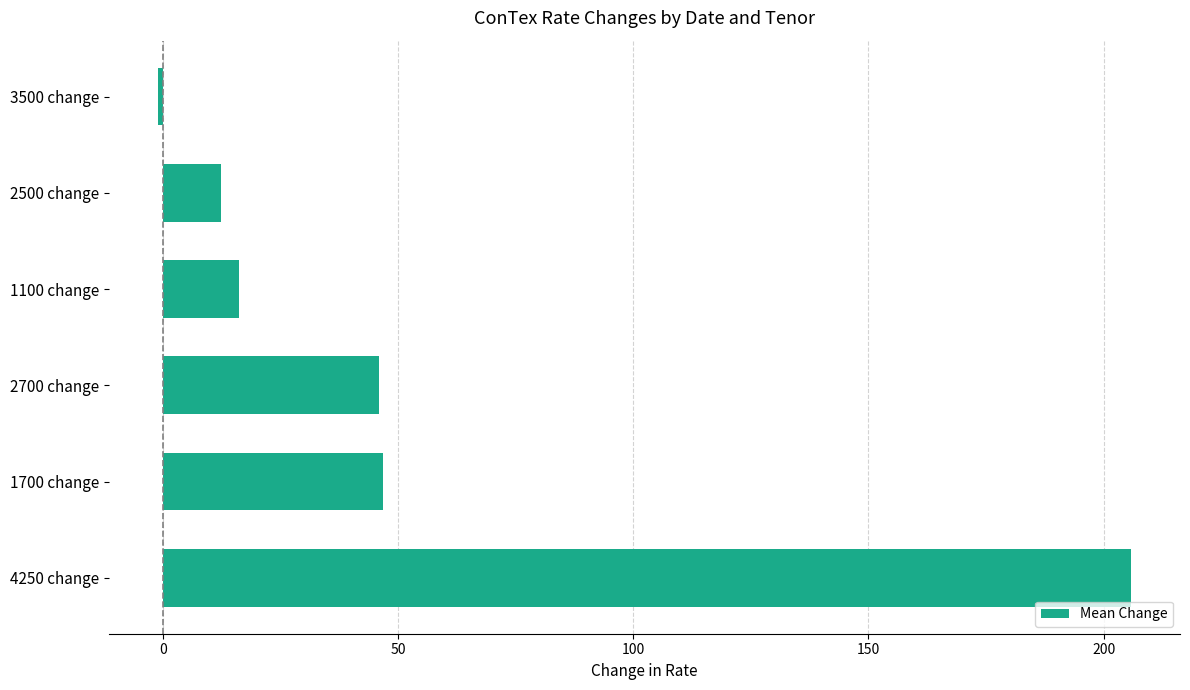

How many distinct data groups are displayed?

1